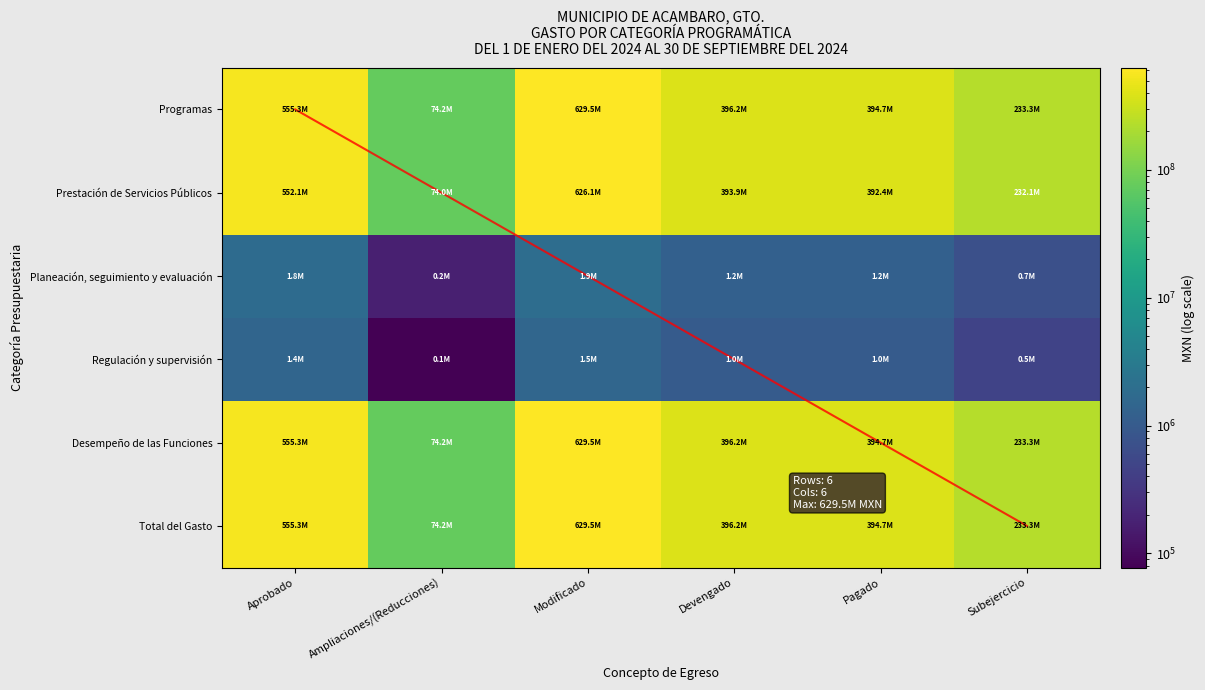

How many series are shown in this chart?

6